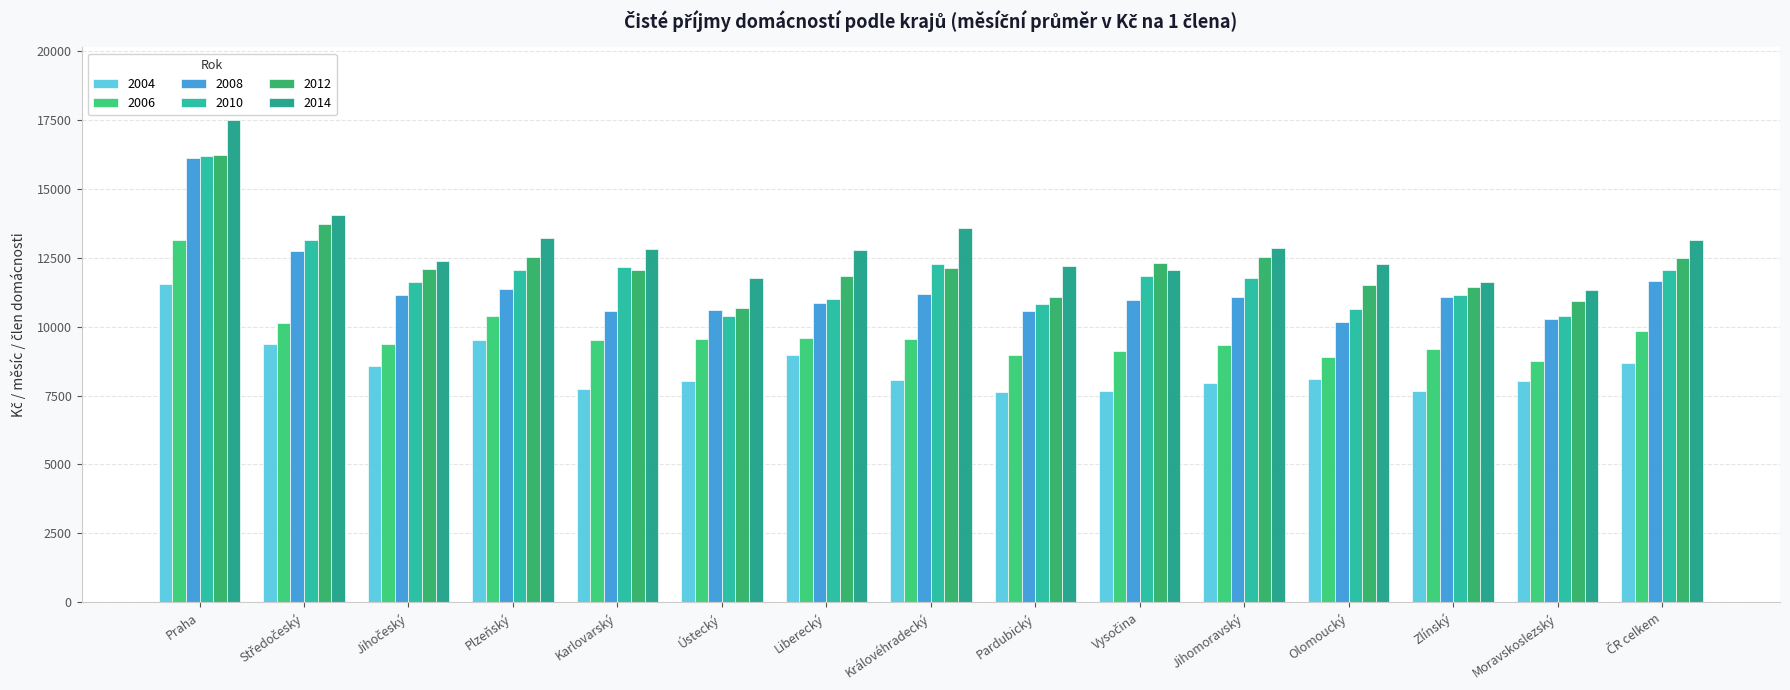

Reading left to right, what are all the values shown in this chart?

2004: 11543	9355	8570	9496	7738	8030	8976	8071	7641	7650	7968	8107	7659	8035	8666
2006: 13149	10142	9360	10395	9500	9558	9574	9553	8977	9097	9330	8904	9188	8746	9835
2008: 16102	12746	11146	11370	10569	10617	10847	11186	10563	10947	11060	10169	11072	10288	11644
2010: 16166	13125	11601	12060	12175	10398	10994	12253	10829	11824	11770	10638	11136	10392	12050
2012: 16220	13733	12069	12530	12054	10659	11845	12127	11069	12321	12534	11505	11417	10936	12478
2014: 17494	14038	12391	13200	12797	11768	12766	13589	12182	12034	12862	12258	11621	11337	13135